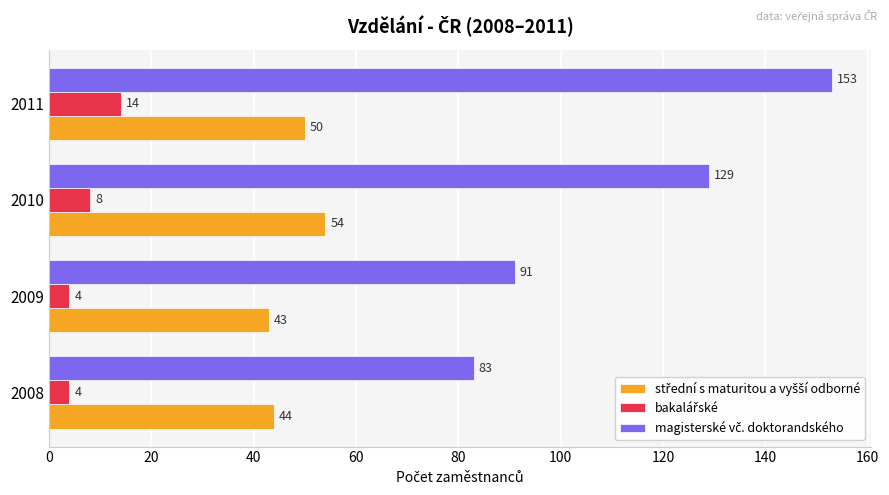

At which category is the sum across all series the highest?

2011